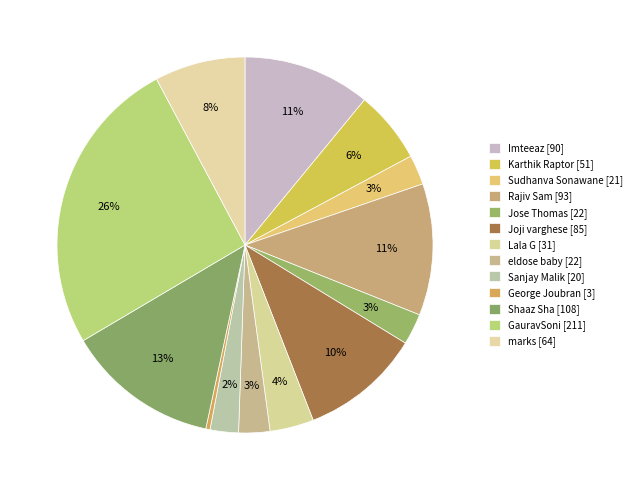

Between Joji varghese [85] and Lala G [31], which is larger?

Joji varghese [85]